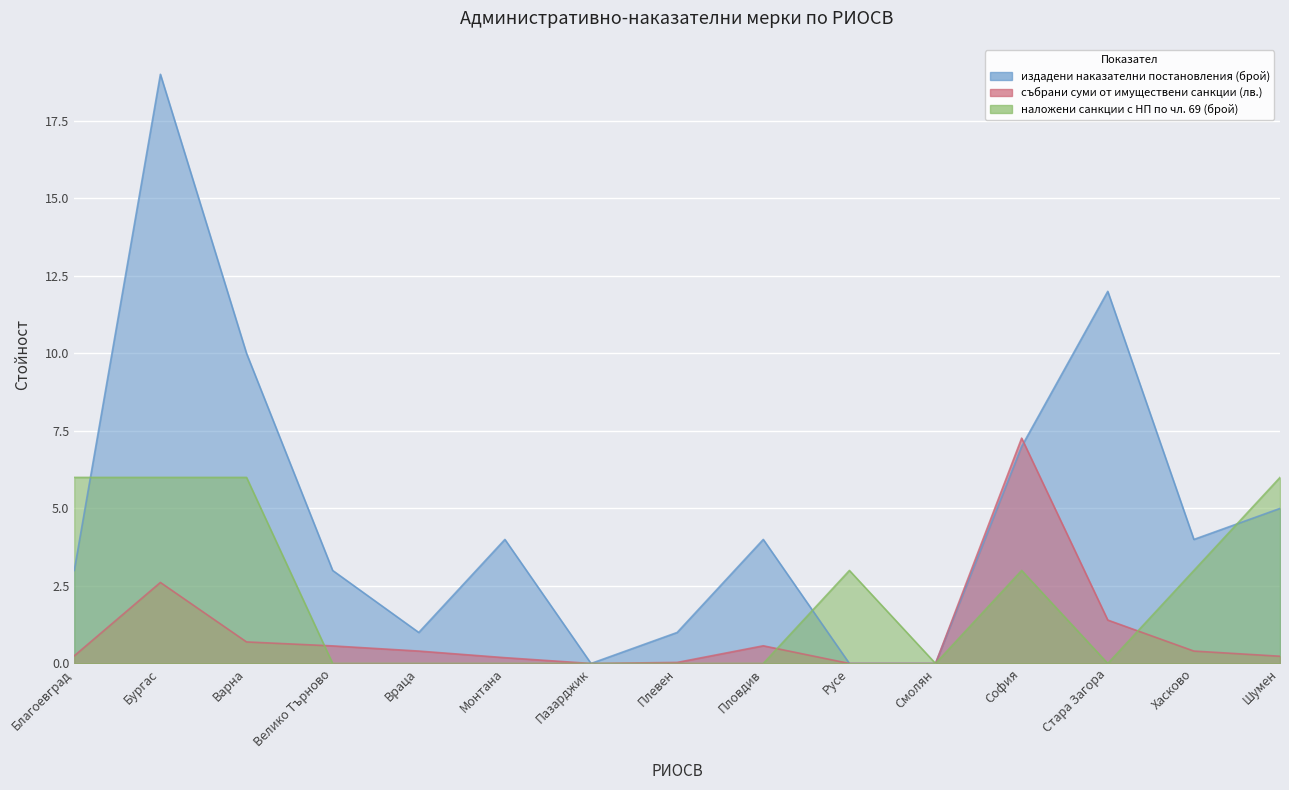

True or false: събрани суми от имуществени санкции (лв.) has more than 0 interior local peaks.

True